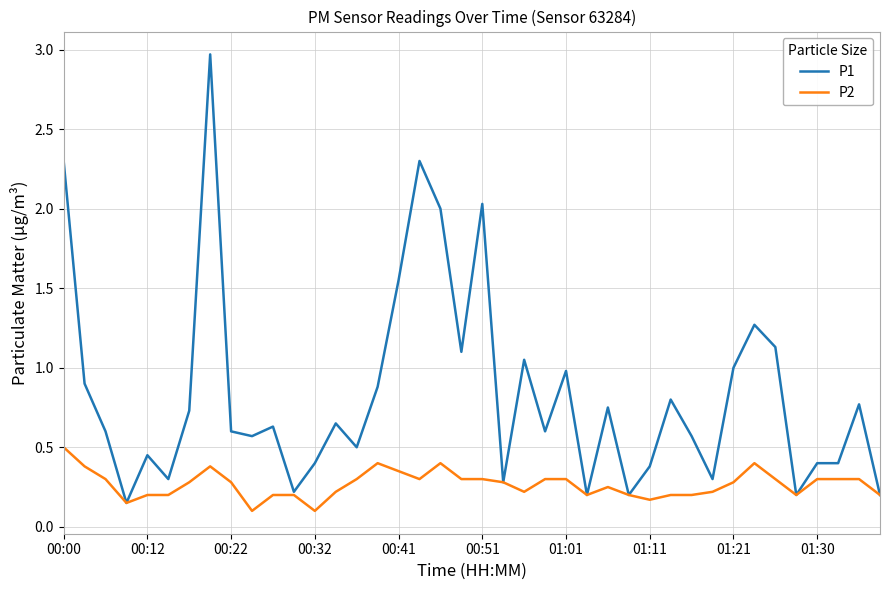

Which series has the widest spread of values?

P1